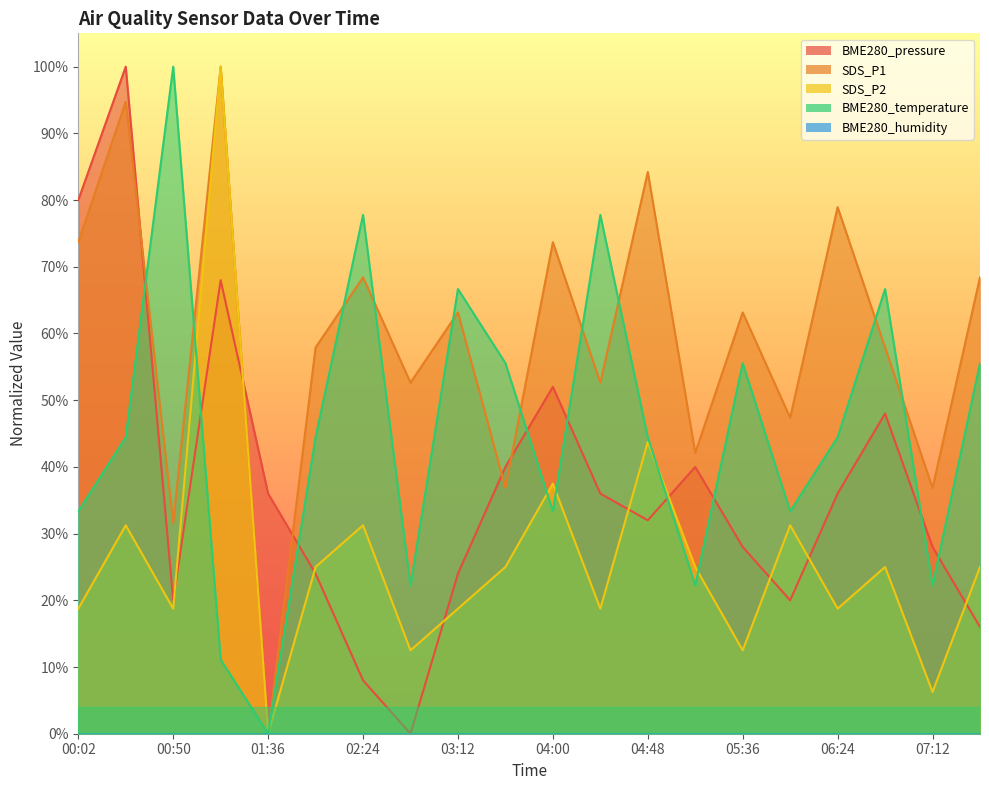

Reading right to left, list all the values displayed in this chart.

BME280_pressure: 0.2	0.3	0.5	0.4	0.2	0.3	0.4	0.3	0.4	0.5	0.4	0.2	0.0	0.1	0.2	0.4	0.7	0.2	1.0	0.8
SDS_P1: 0.7	0.4	0.6	0.8	0.5	0.6	0.4	0.8	0.5	0.7	0.4	0.6	0.5	0.7	0.6	0.0	1.0	0.3	0.9	0.7
SDS_P2: 0.2	0.1	0.2	0.2	0.3	0.1	0.2	0.4	0.2	0.4	0.2	0.2	0.1	0.3	0.2	0.0	1.0	0.2	0.3	0.2
BME280_temperature: 0.6	0.2	0.7	0.4	0.3	0.6	0.2	0.4	0.8	0.3	0.6	0.7	0.2	0.8	0.4	0.0	0.1	1.0	0.4	0.3